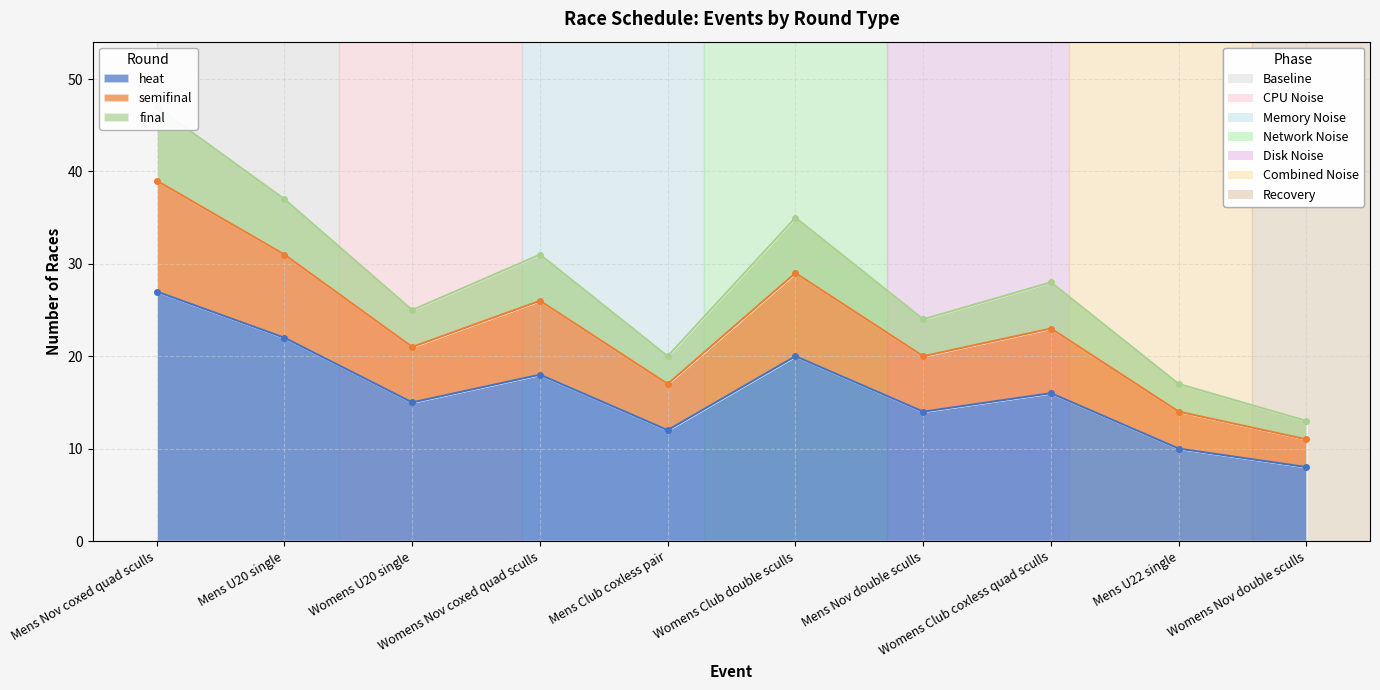

Is it true that heat equals 11 at Womens Nov coxed quad sculls?

False